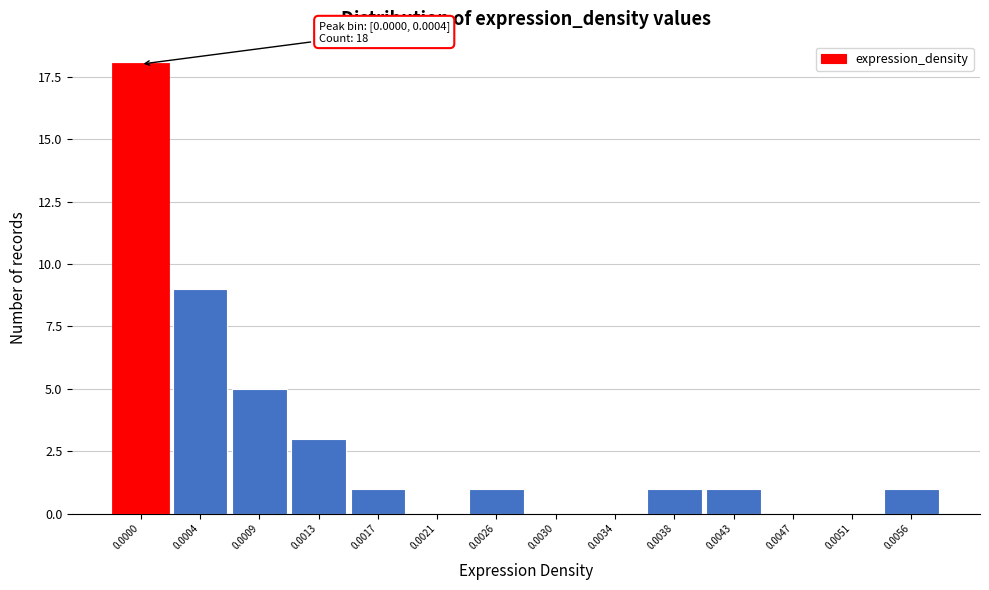

Reading left to right, what are all the values shown in this chart?

0.0000=18	0.0004=9	0.0009=5	0.0013=3	0.0017=1	0.0021=0	0.0026=1	0.0030=0	0.0034=0	0.0038=1	0.0043=1	0.0047=0	0.0051=0	0.0056=1